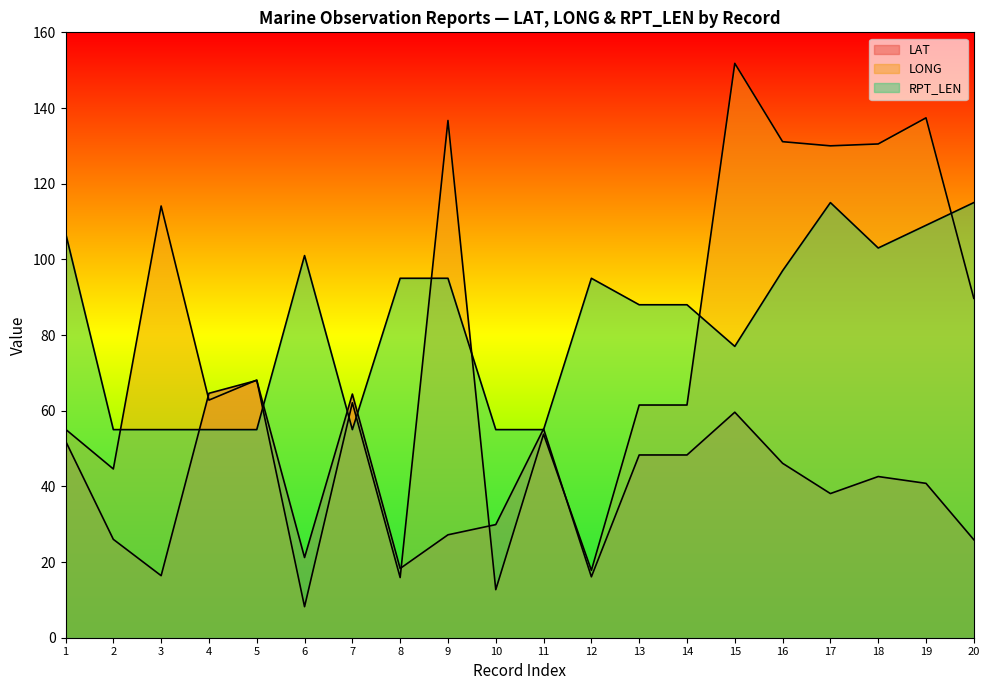

What is the sum of the RPT_LEN values at 19 and 8?

204.0